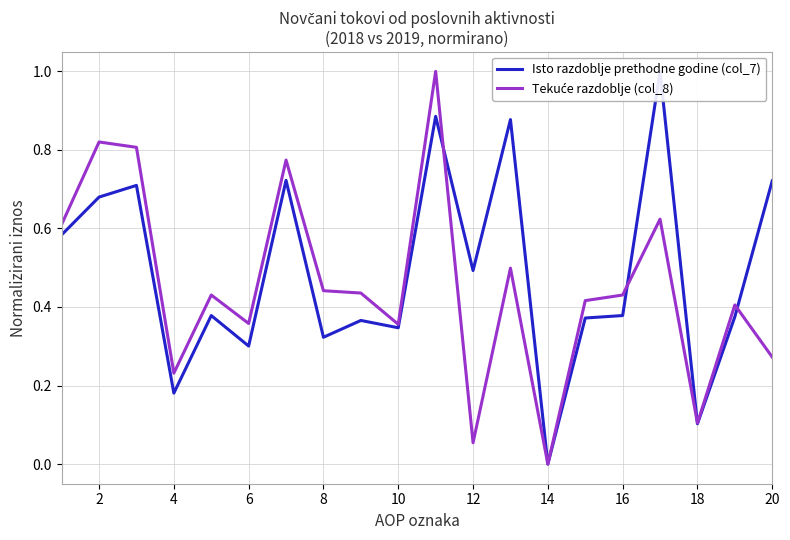

Which series has the largest range (max minus min)?

Isto razdoblje prethodne godine (col_7)